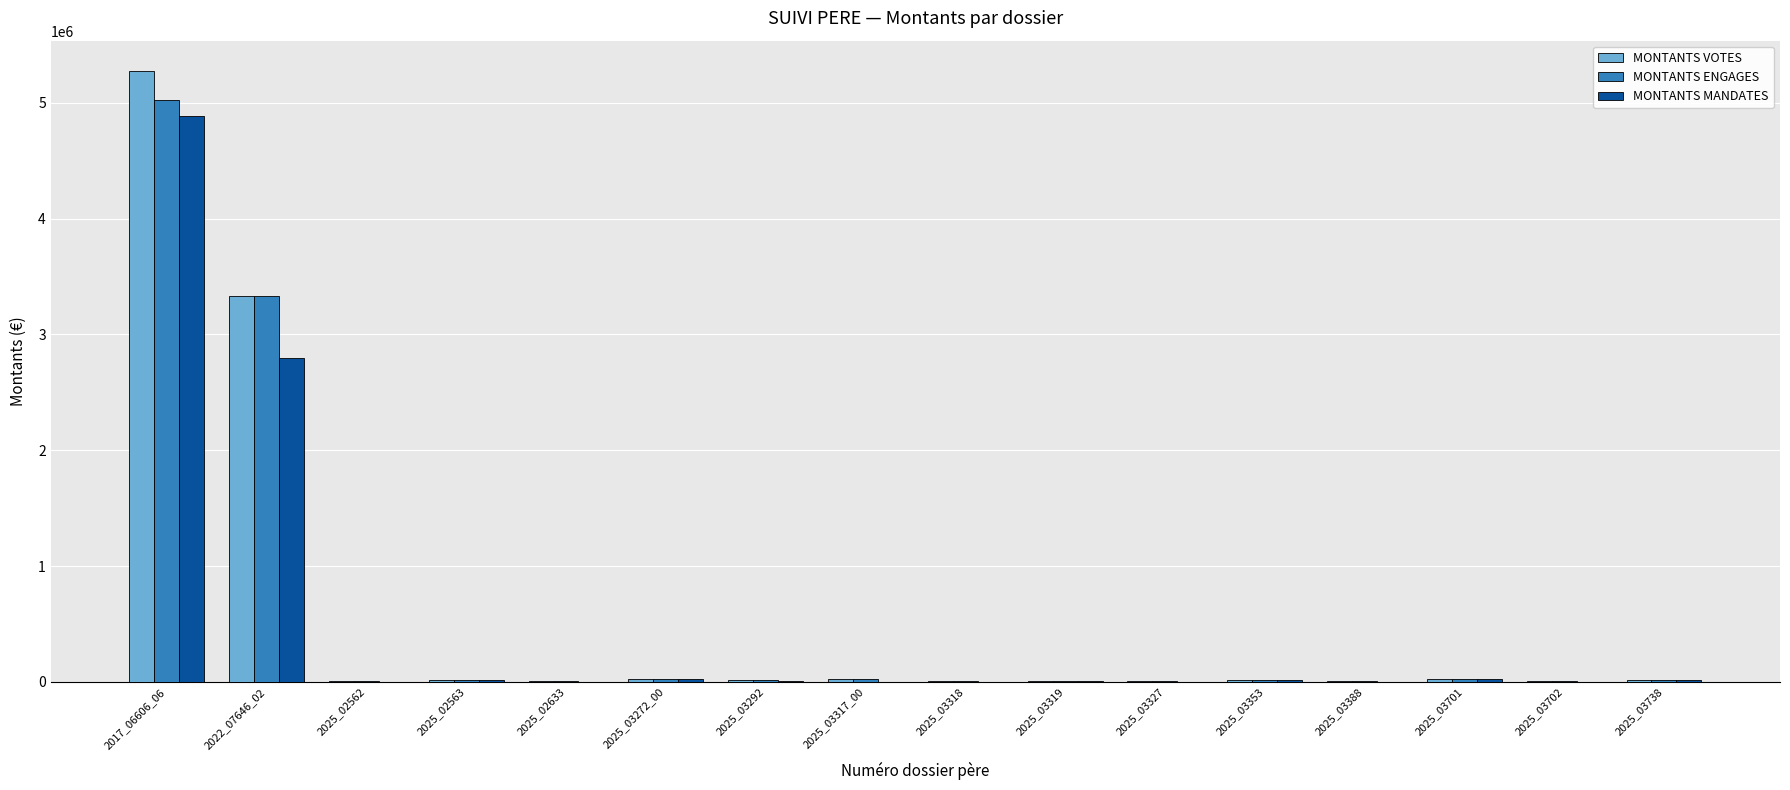

Are the bars horizontal?

No